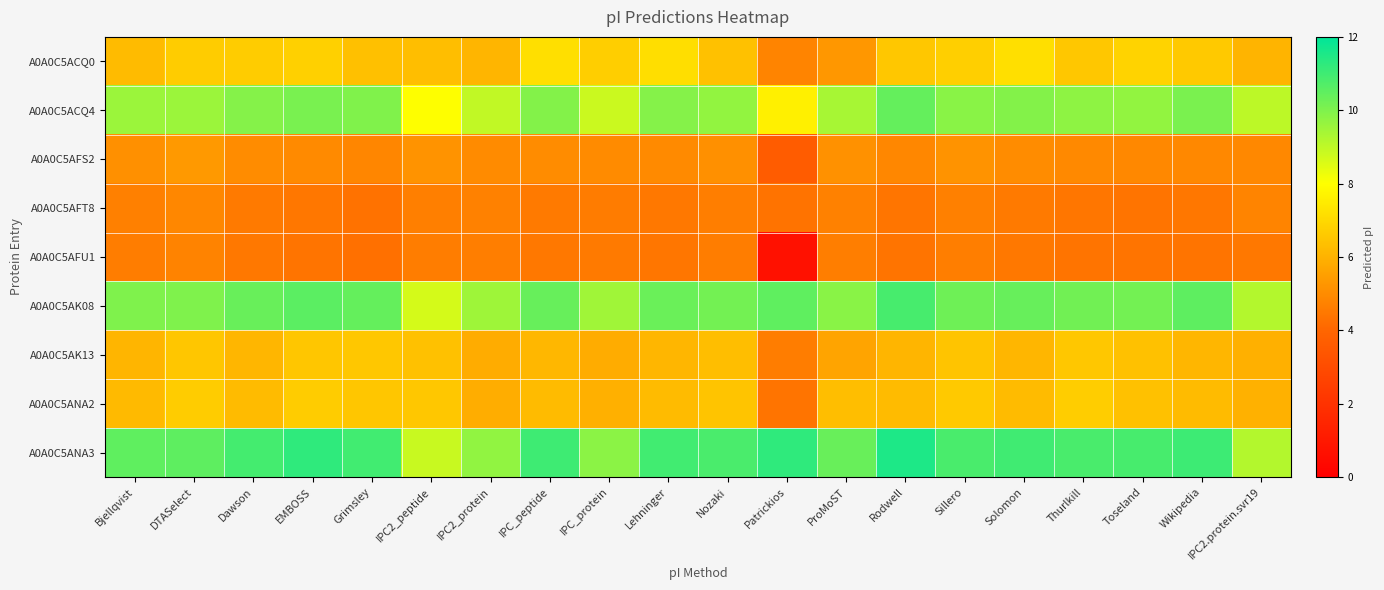

Between IPC2_protein and Thurlkill, which is larger?

Thurlkill